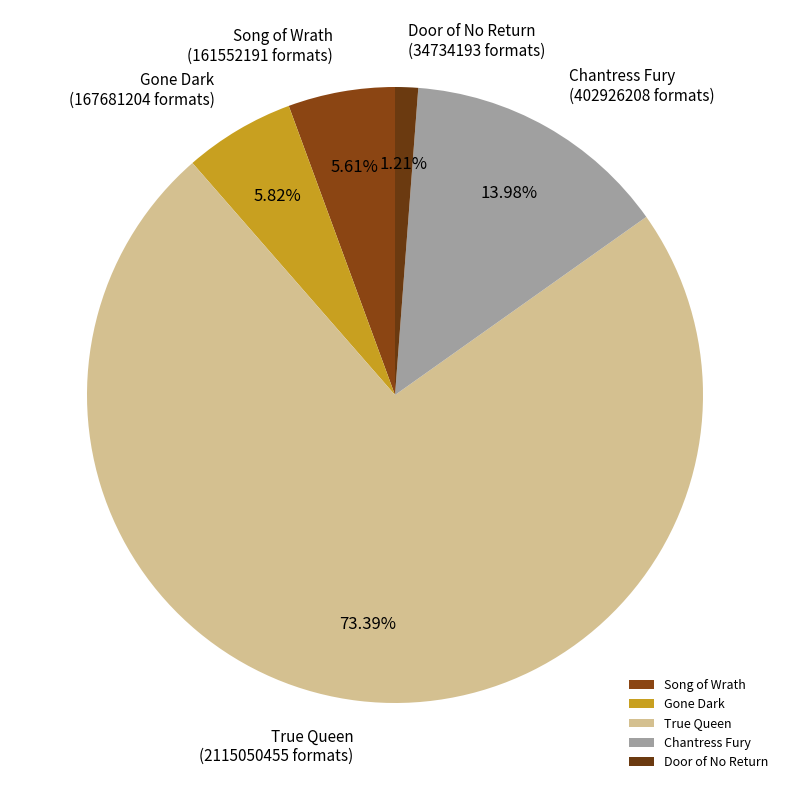

To the nearest percent, what is the combined percentage of True Queen and Gone Dark?

79%